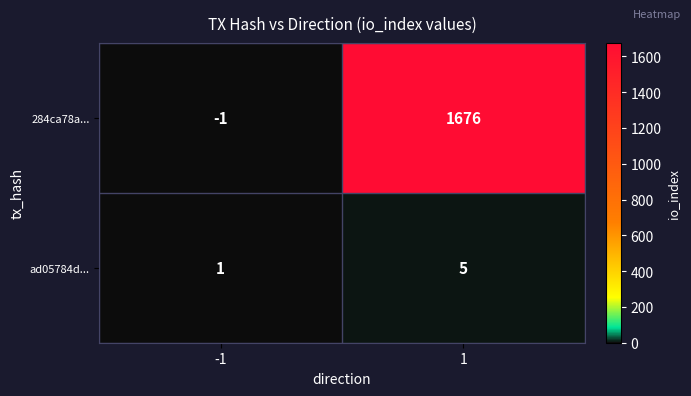

At how many categories does at least one series exceed 271?

1